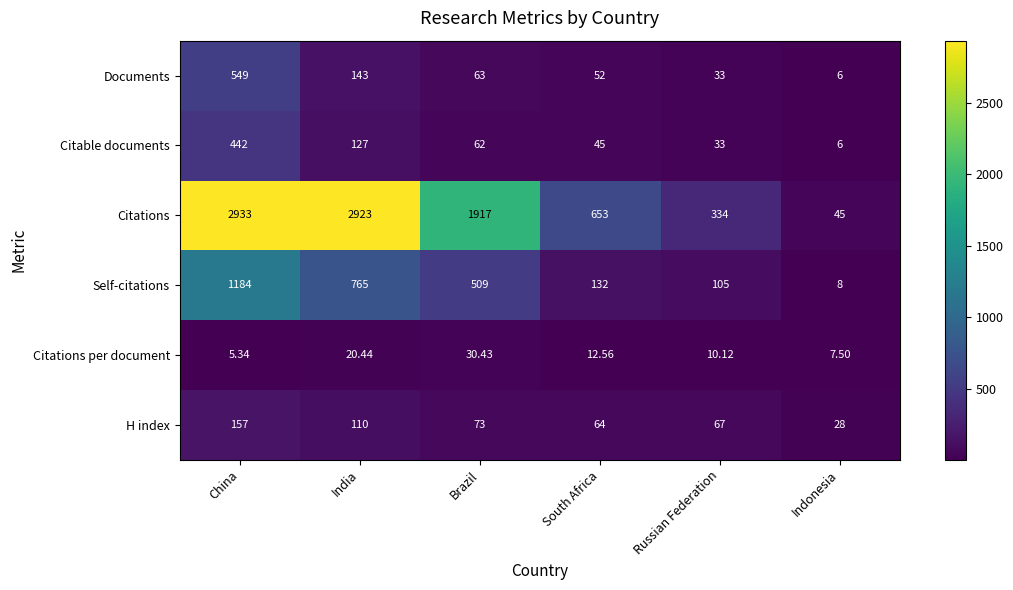

At which category is the sum across all series the highest?

China